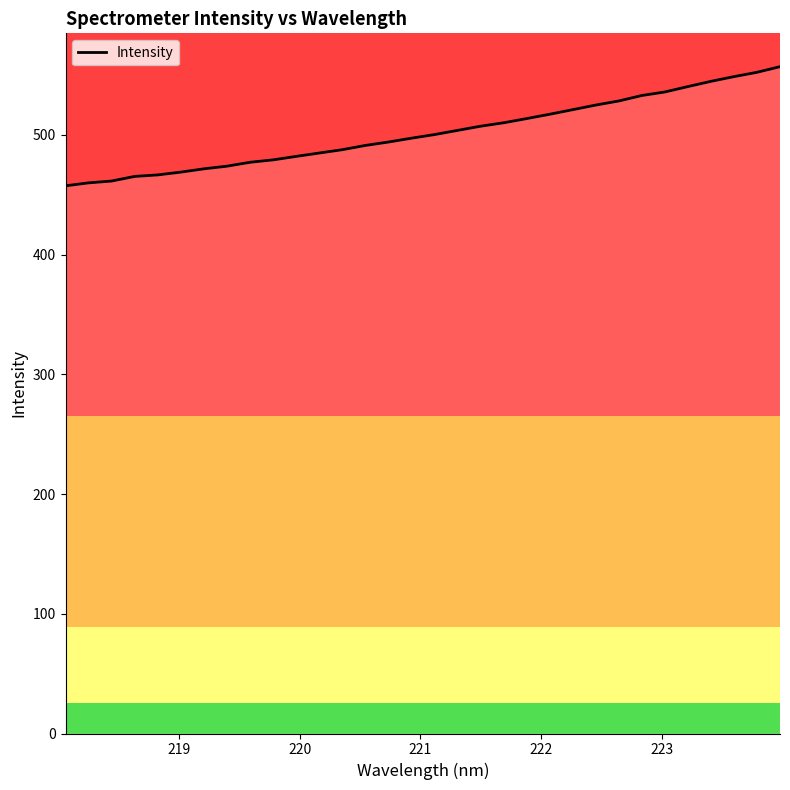

What is the greatest value displayed?

557.1